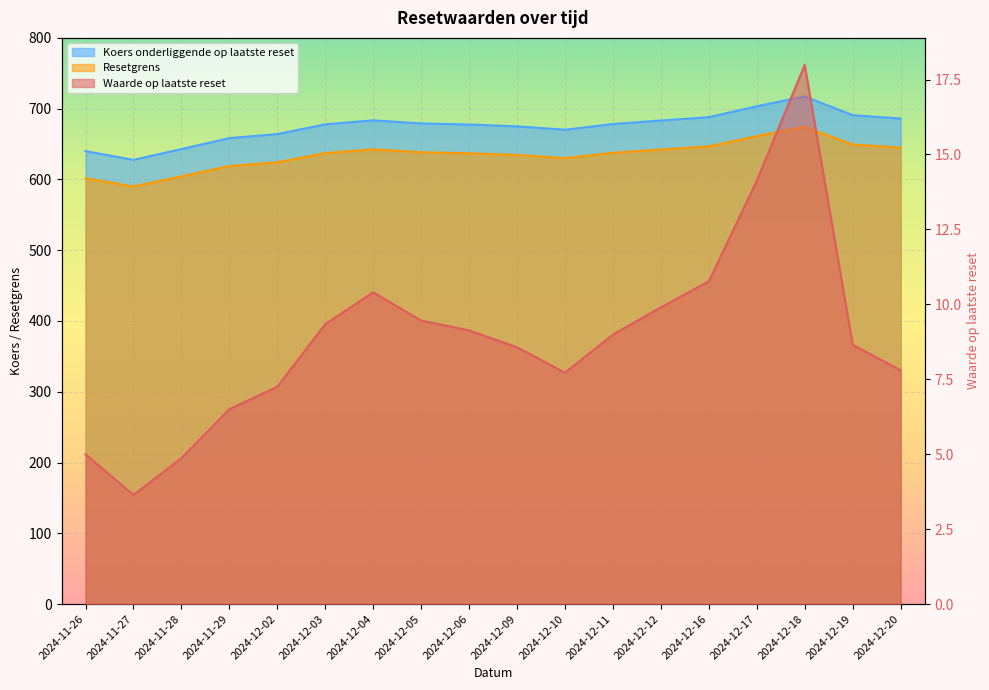

What is the maximum value for Waarde op laatste reset?

18.0